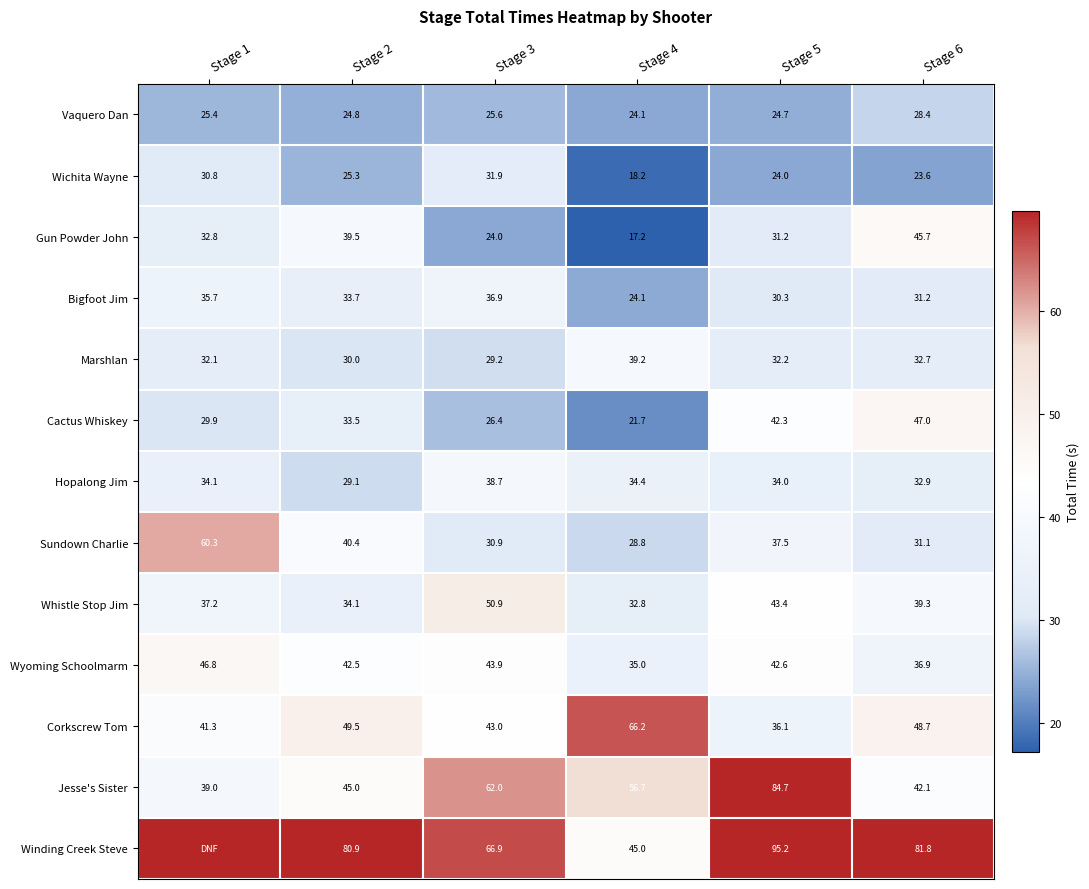

The Hopalong Jim series shows 34.4 at Stage 4. True or false?

True